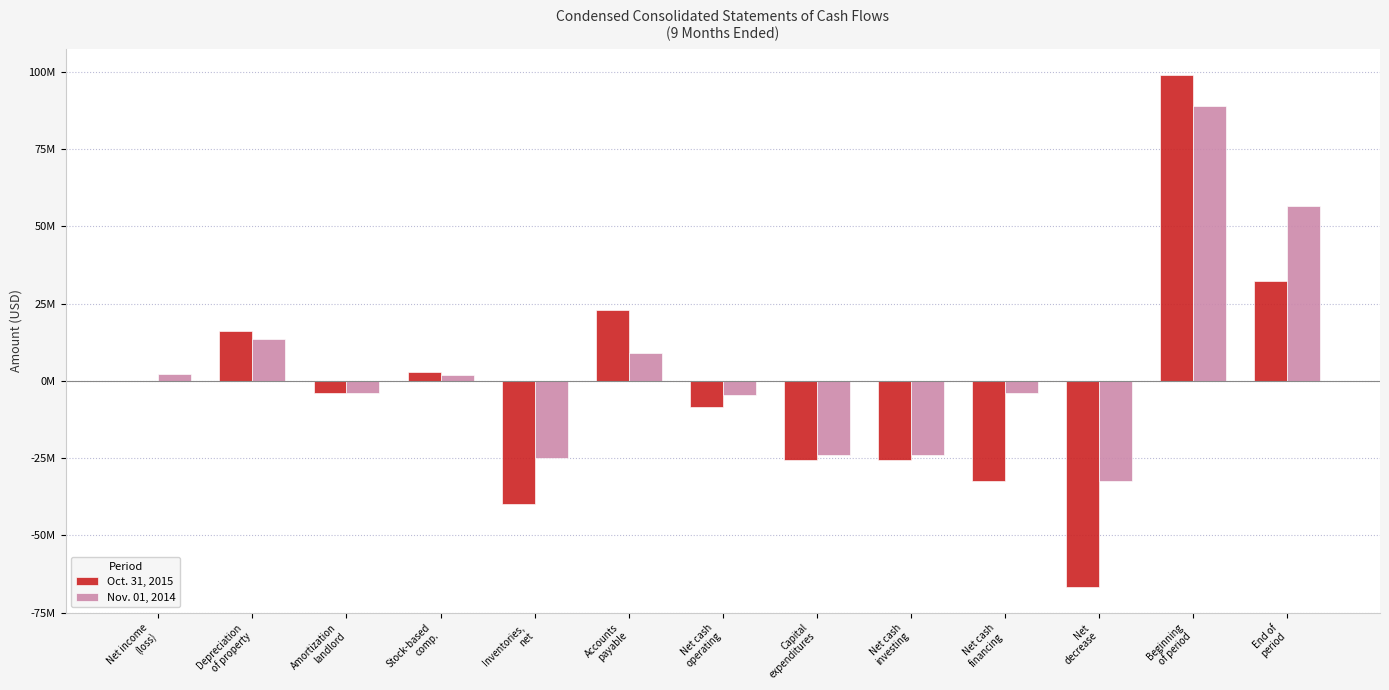

The Oct. 31, 2015 series shows 32358000 at End of
period. True or false?

True